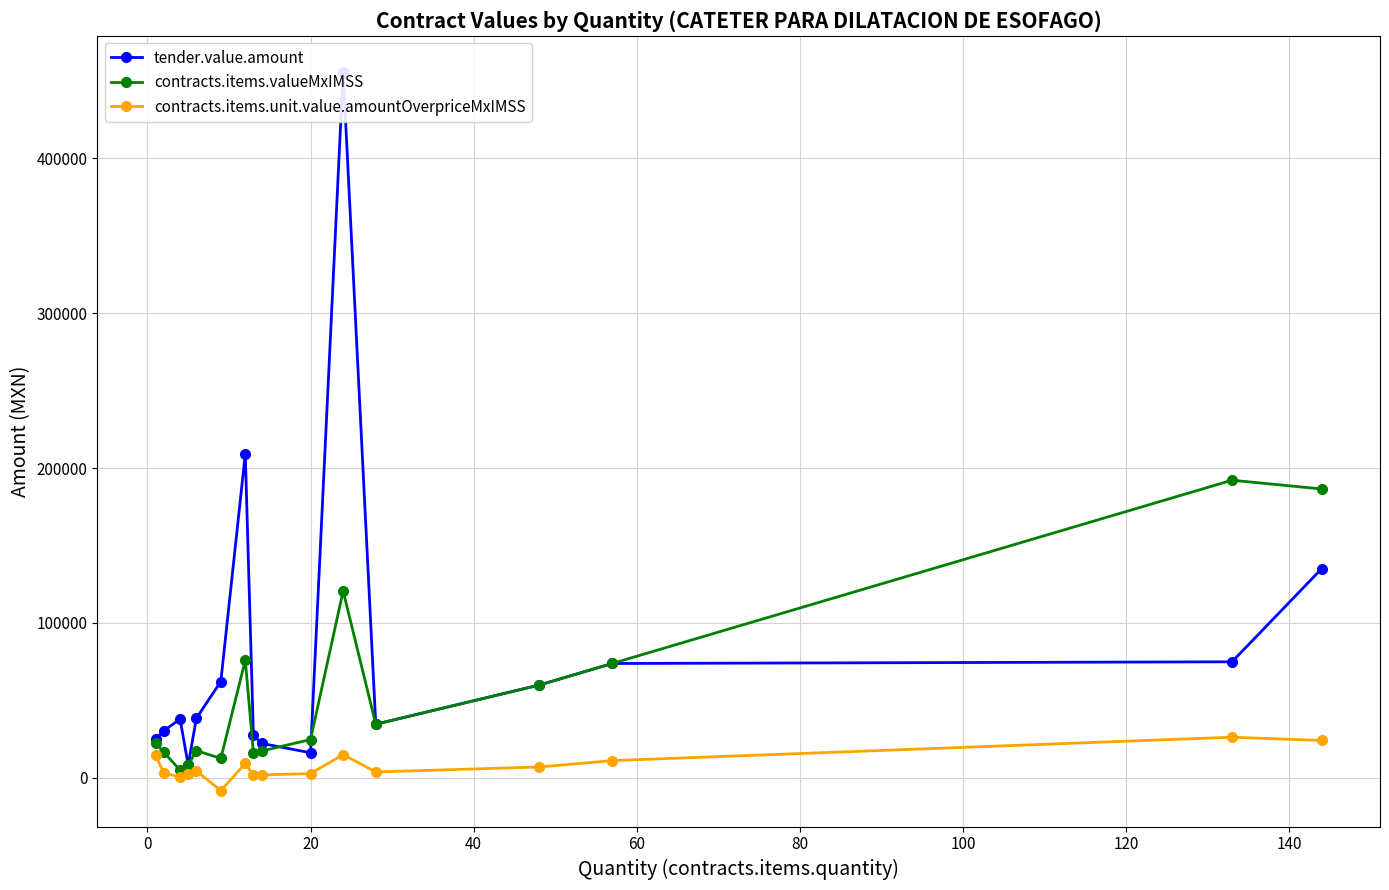

True or false: contracts.items.unit.value.amountOverpriceMxIMSS and tender.value.amount intersect in this chart.

False